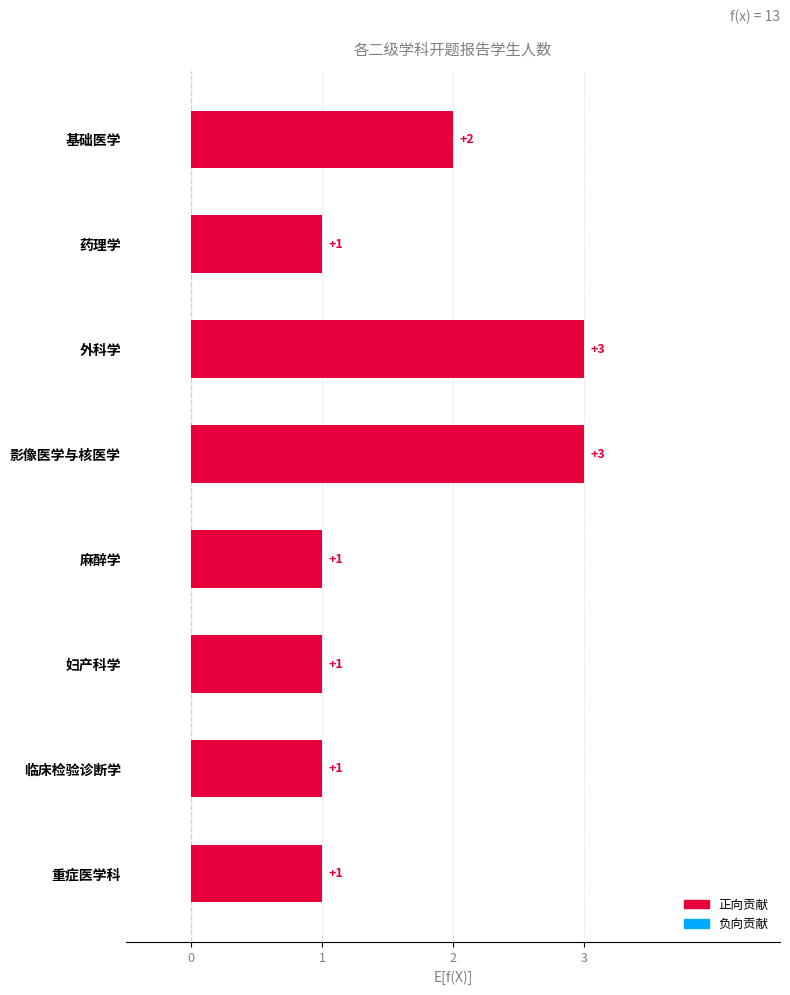

Count the number of categories in the chart.

8